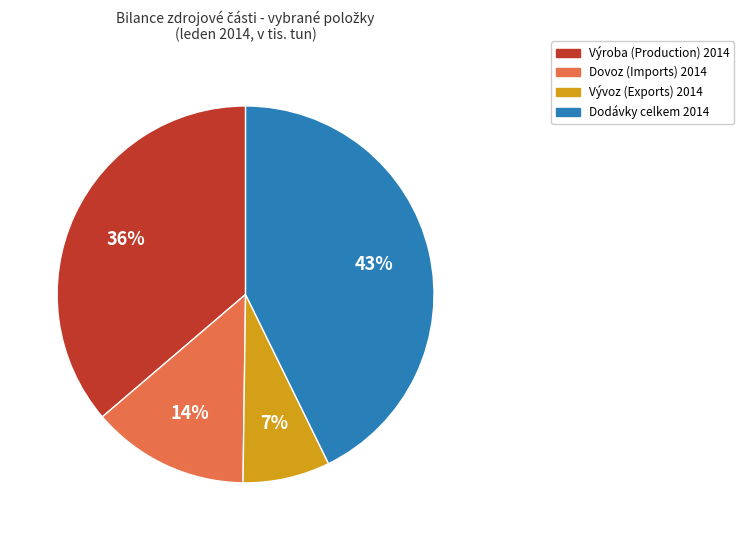

Is the sum of Vývoz (Exports) 2014 and Výroba (Production) 2014 greater than half?

No